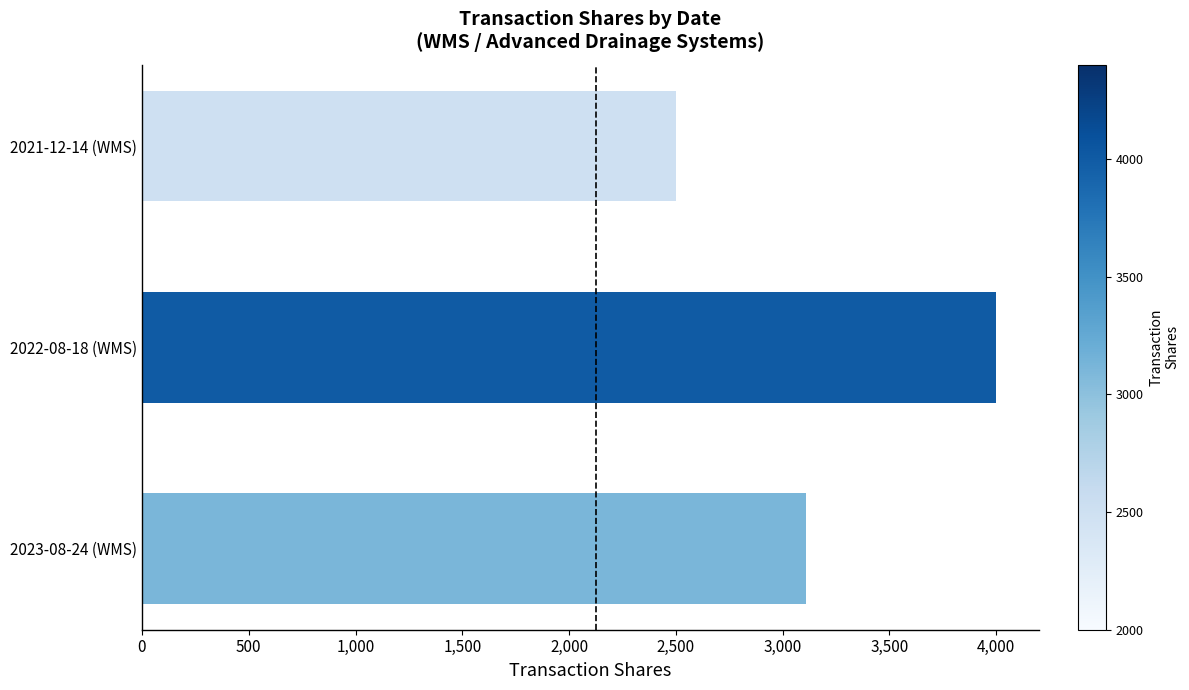

Read the value at 2021-12-14 (WMS), to the nearest 100.

2500